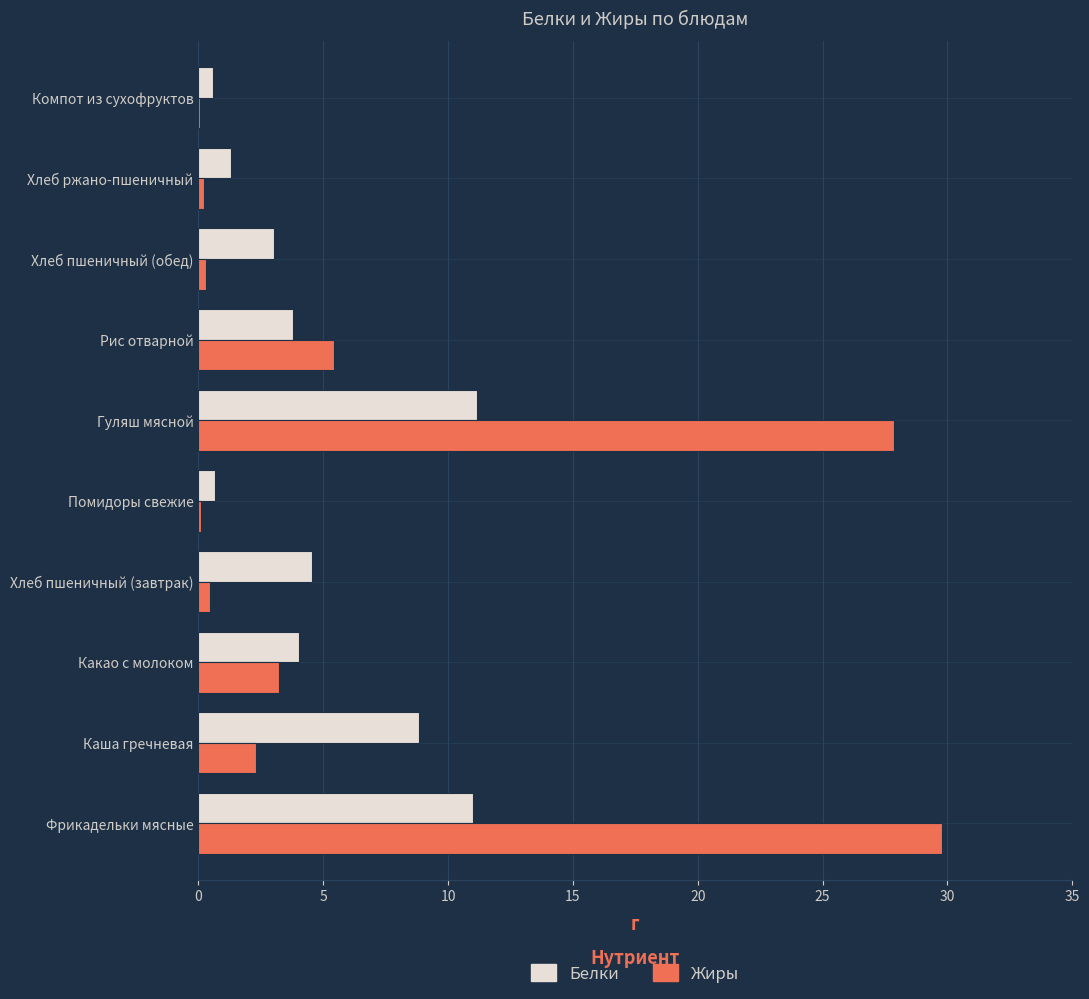

Between Какао с молоком and Хлеб пшеничный (обед), which series saw the biggest shift?

Жиры